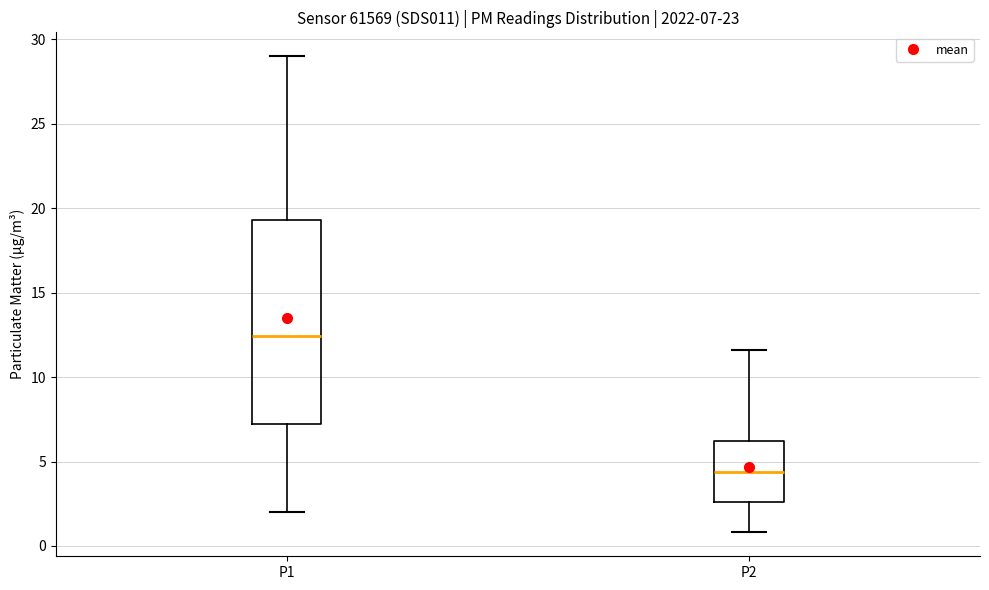

Which box is the tallest, from its lower edge to its upper edge?

P1